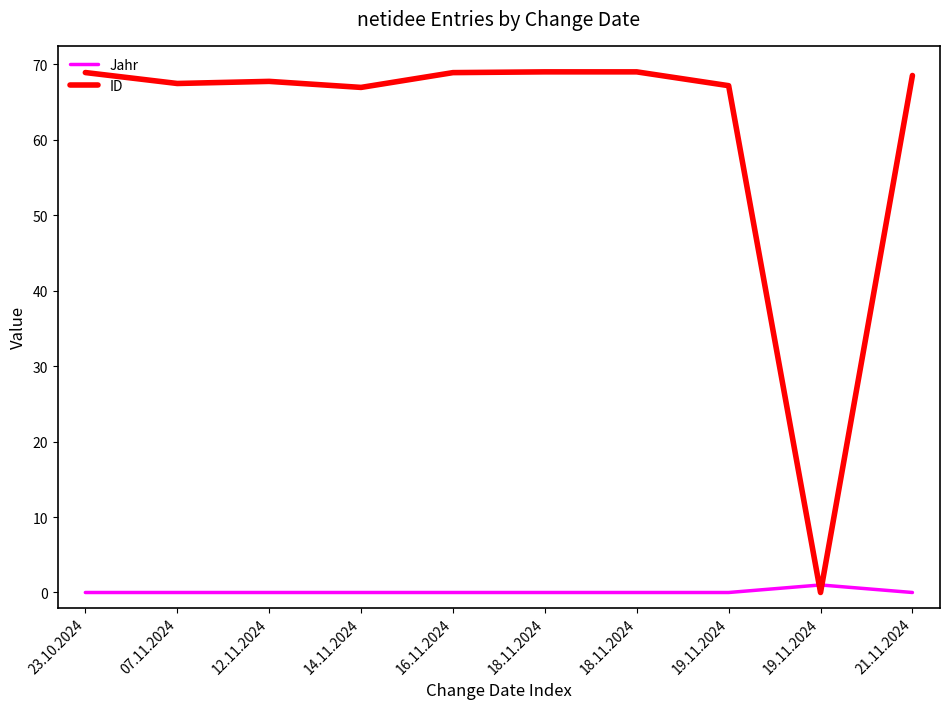

What is the difference between the maximum and minimum values in the ID series?

69.0